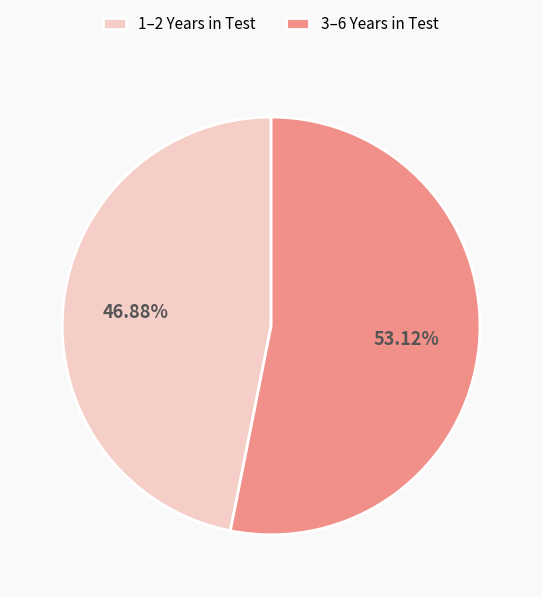

Approximately how many times larger is the value at 3–6 Years in Test compared to 1–2 Years in Test?

1.1